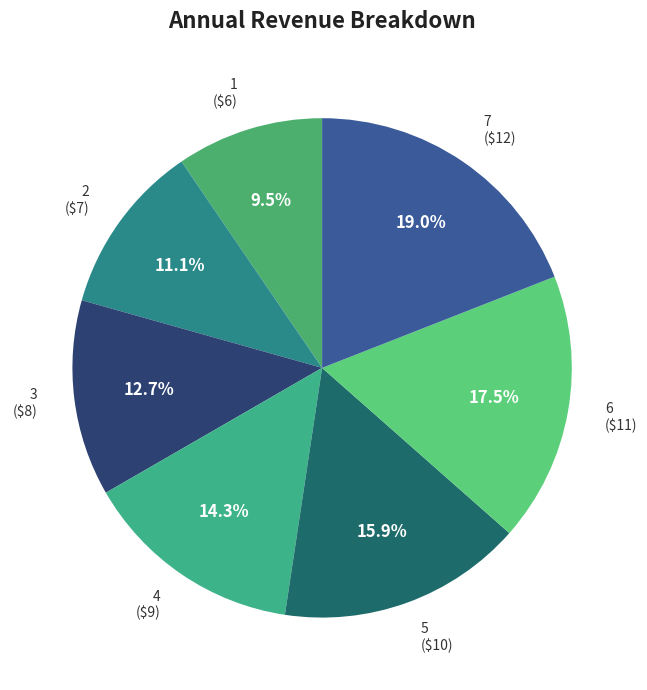

Rank the categories by value from highest to lowest.

7, 6, 5, 4, 3, 2, 1